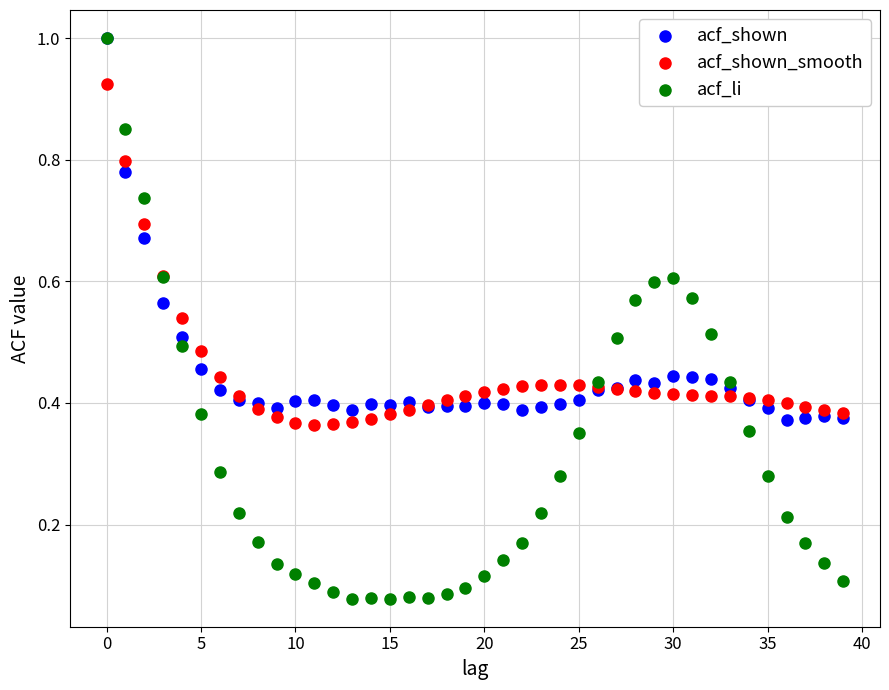

What are all the series names shown in the legend?

acf_shown, acf_shown_smooth, acf_li